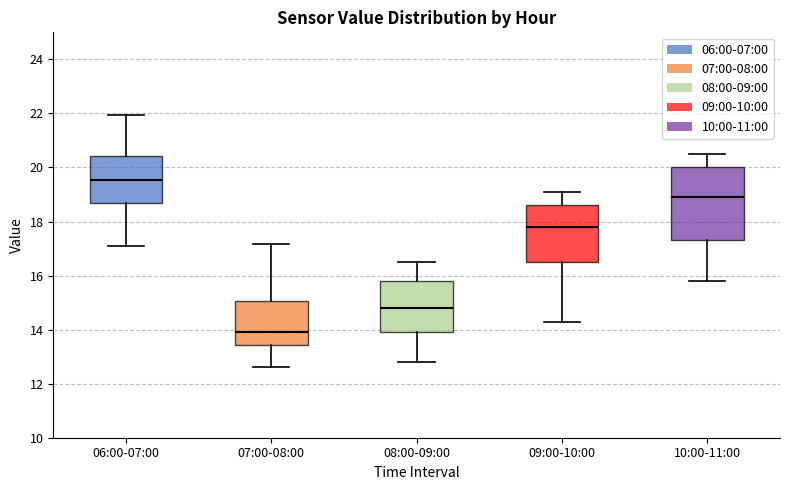

Reading left to right, transcribe this box plot: for each box, give where its median line is, the range the box spans, and where its two whiskers end, as read against the y-axis. The values are not printed on the chart, so give them approximately, as read against the axis.

06:00-07:00: median 19.6, box 18.8 to 20.4, whiskers 17.2 to 22.0
07:00-08:00: median 14.0, box 13.4 to 15.0, whiskers 12.6 to 17.2
08:00-09:00: median 14.8, box 14.0 to 15.8, whiskers 12.8 to 16.6
09:00-10:00: median 17.8, box 16.6 to 18.6, whiskers 14.4 to 19.2
10:00-11:00: median 19.0, box 17.4 to 20.0, whiskers 15.8 to 20.6